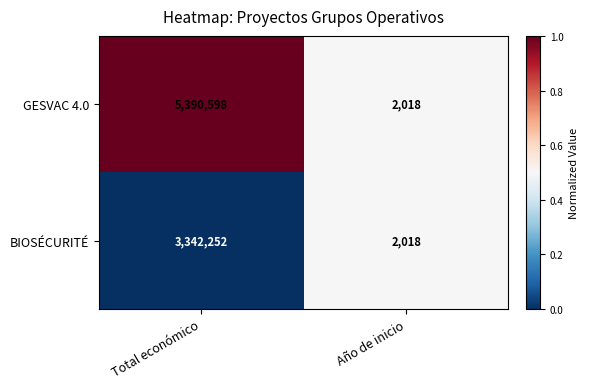

Is it true that BIOSÉCURITÉ equals 2018 at Año de inicio?

True